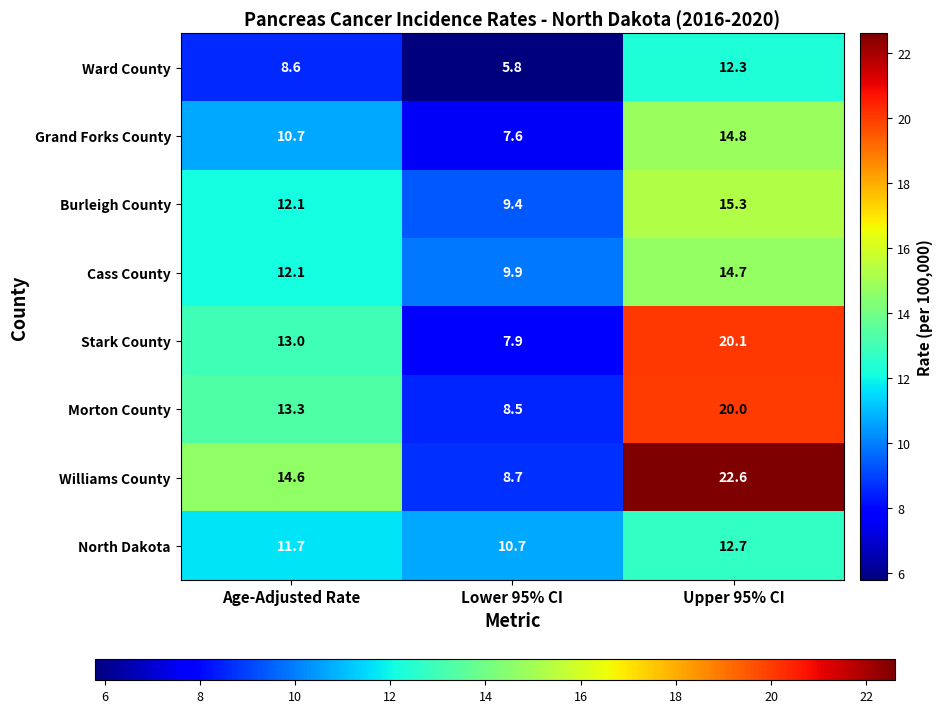

Between Age-Adjusted Rate and Lower 95% CI, which series saw the biggest shift?

Williams County